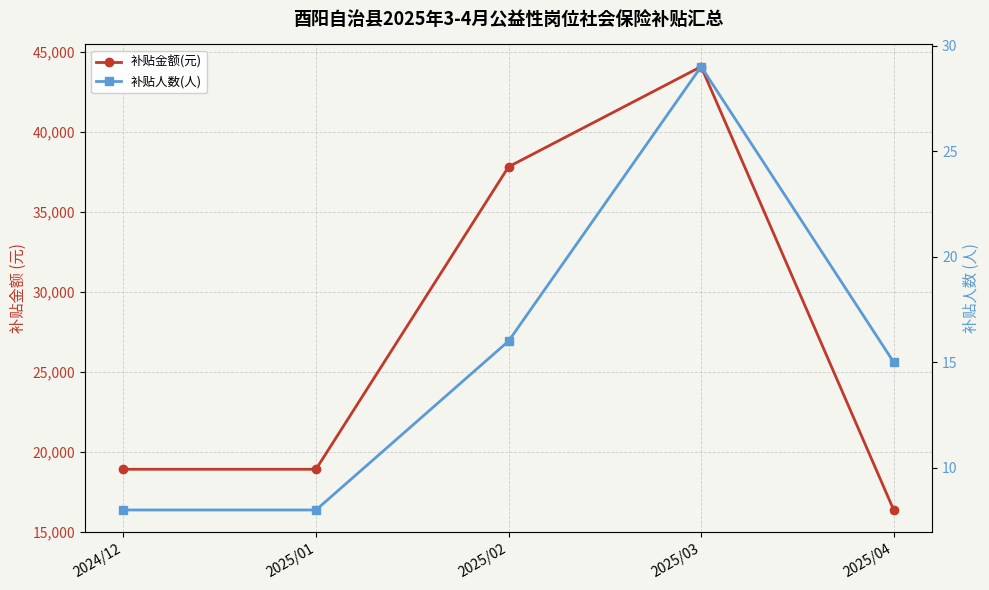

Between 2025/04 and 2025/02, which is larger?

2025/02